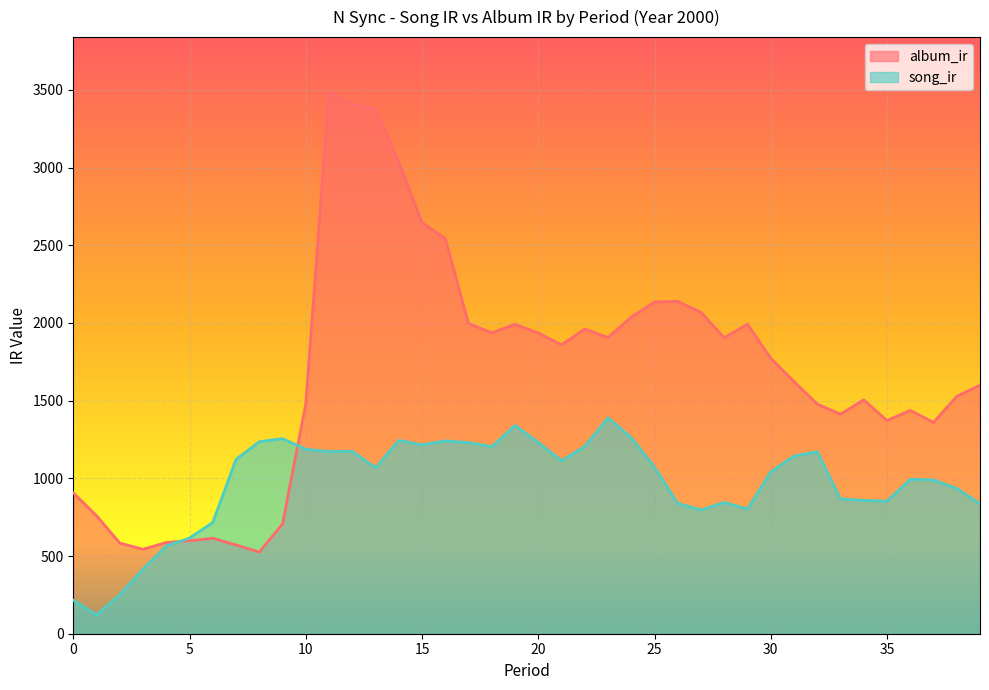

Where do album_ir and song_ir first cross each other?

4 and 5